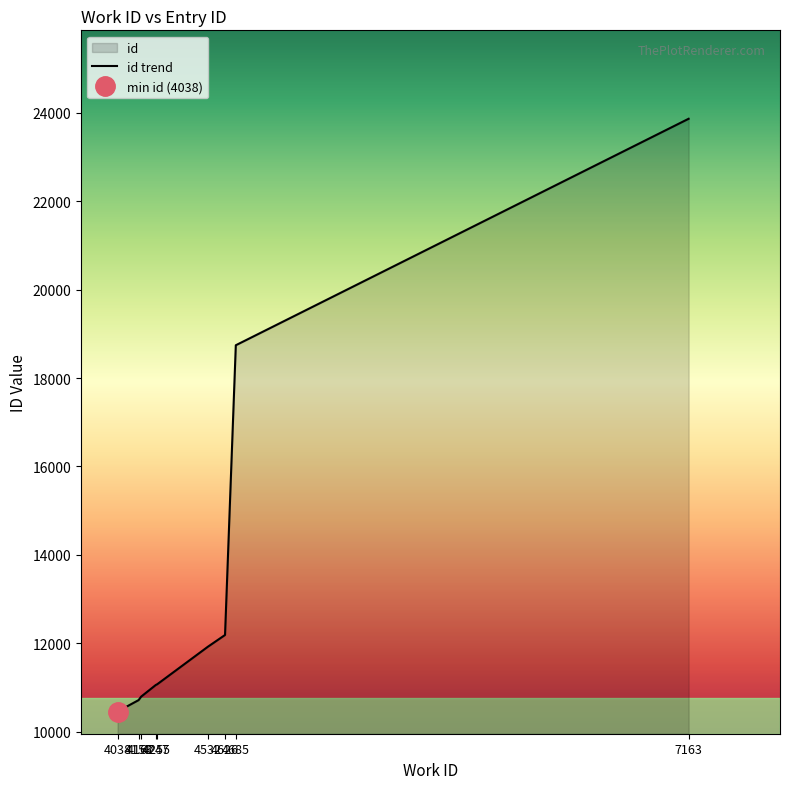

Between 4247 and 4626, which is larger?

4626